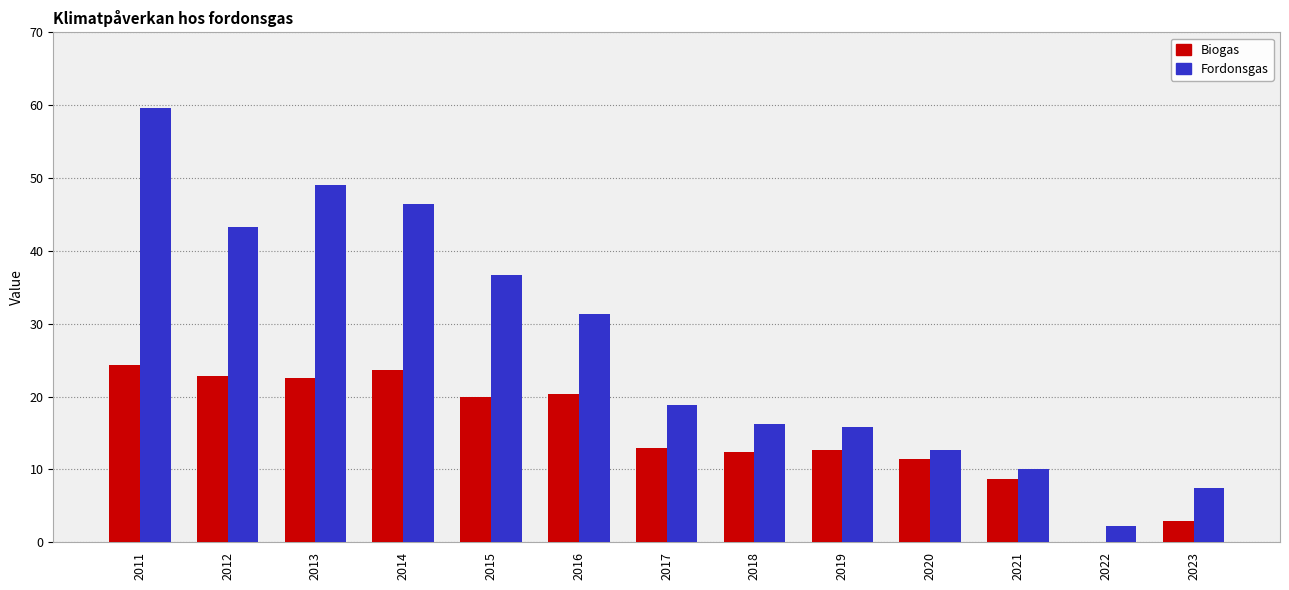

At which category is the sum across all series the highest?

2011